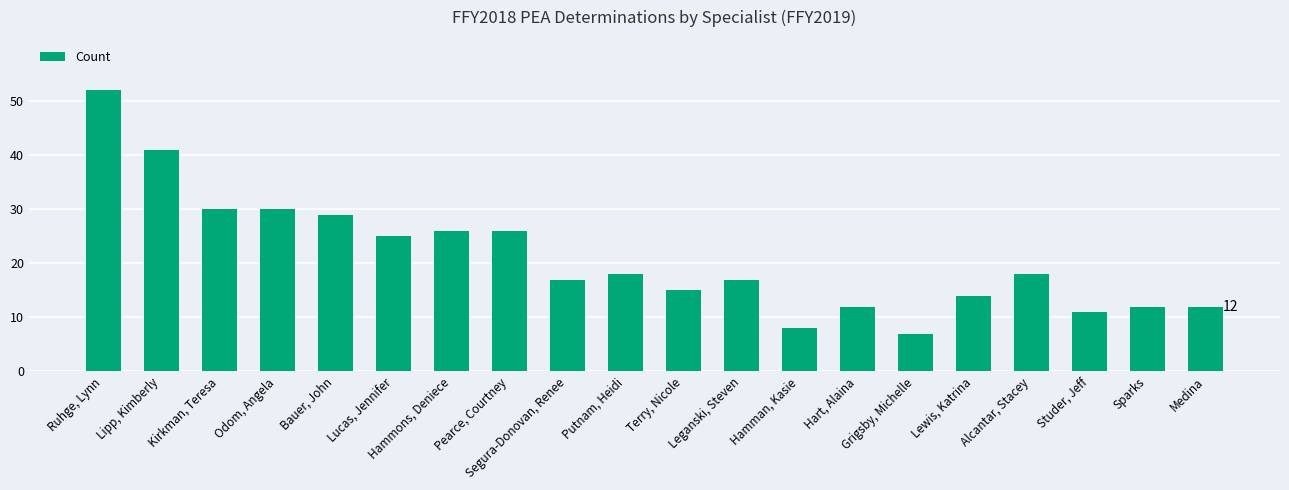

What is the approximate value at Putnam, Heidi?

18